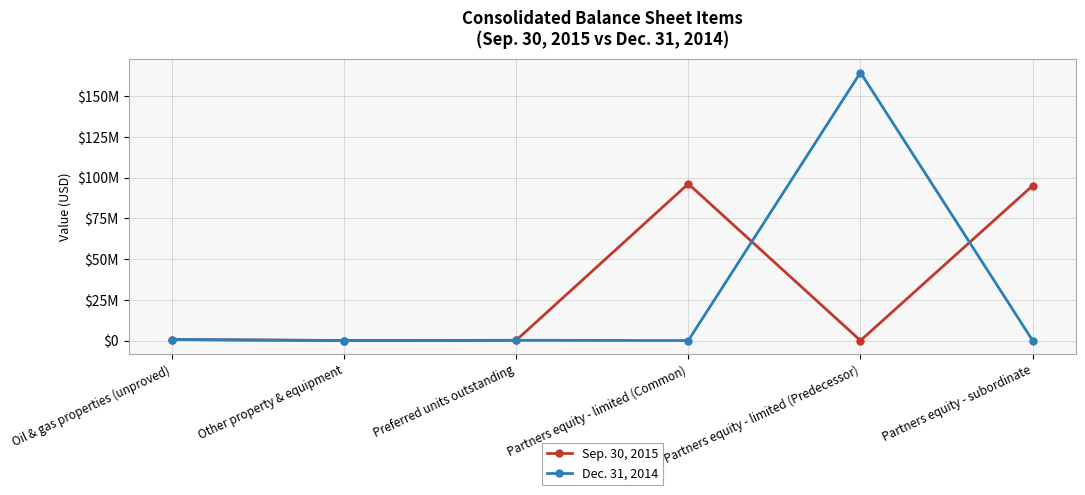

What is the average value of the Sep. 30, 2015 series?

31999465